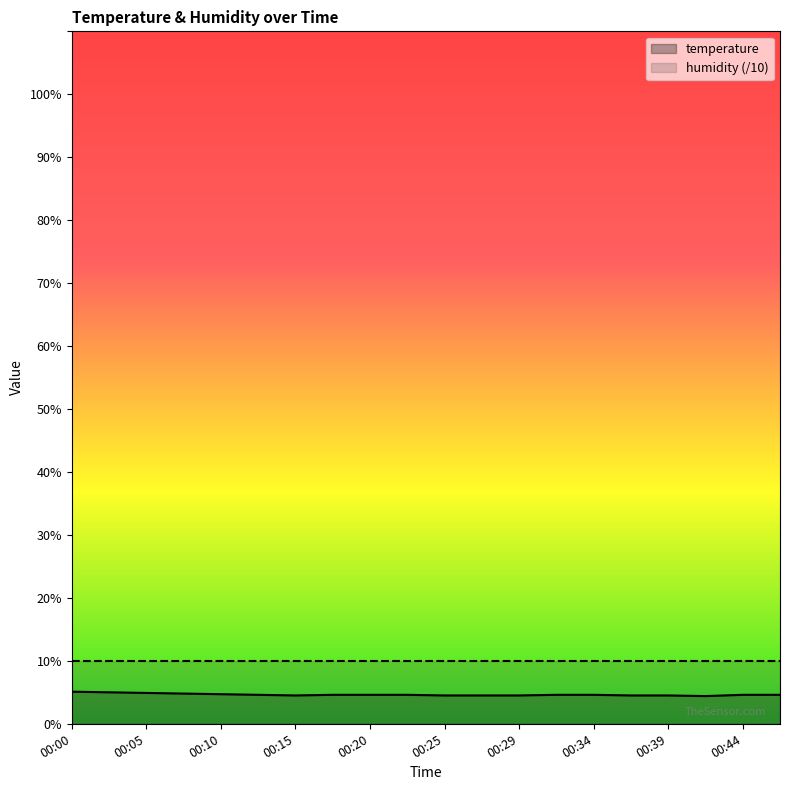

List the series in order of their peak value, highest first.

humidity (/10), temperature